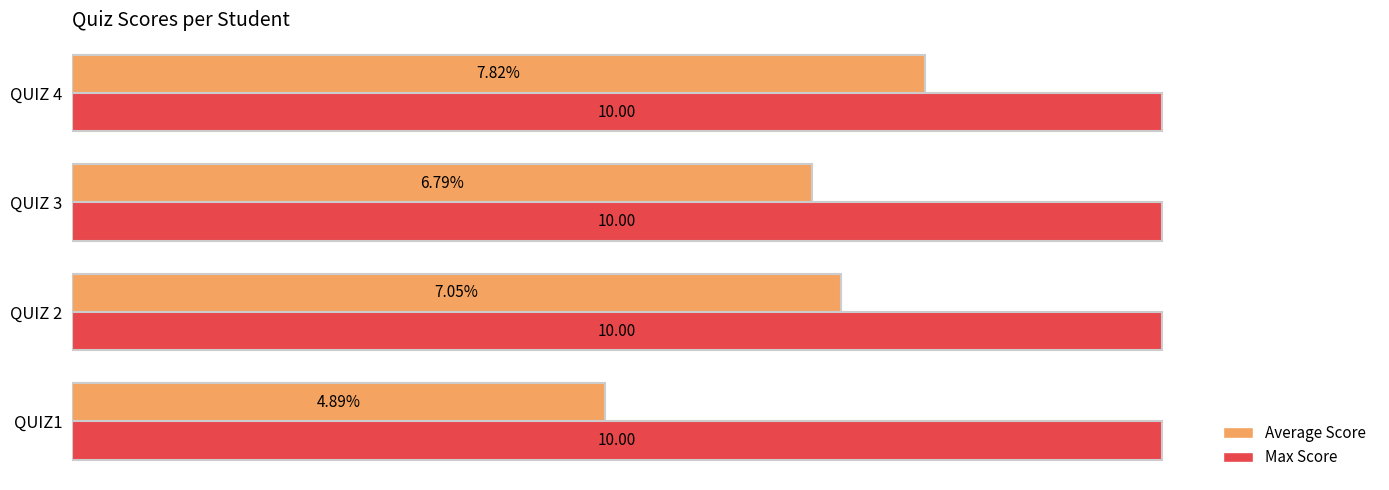

Between QUIZ1 and QUIZ 4, which series saw the biggest shift?

Average Score